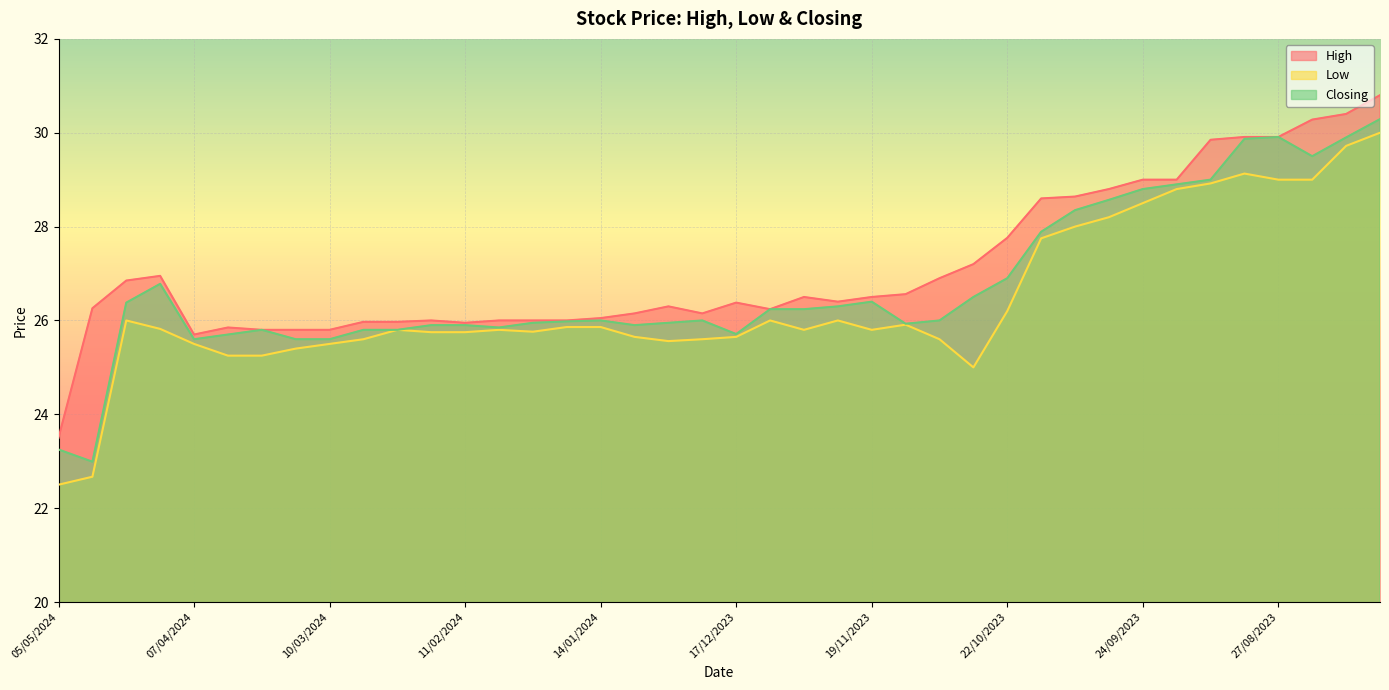

Where is the first local maximum for Low?

21/04/2024